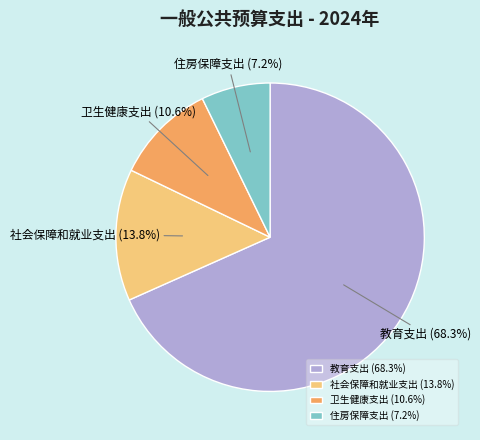

To the nearest percent, what portion does 教育支出 represent?

68%